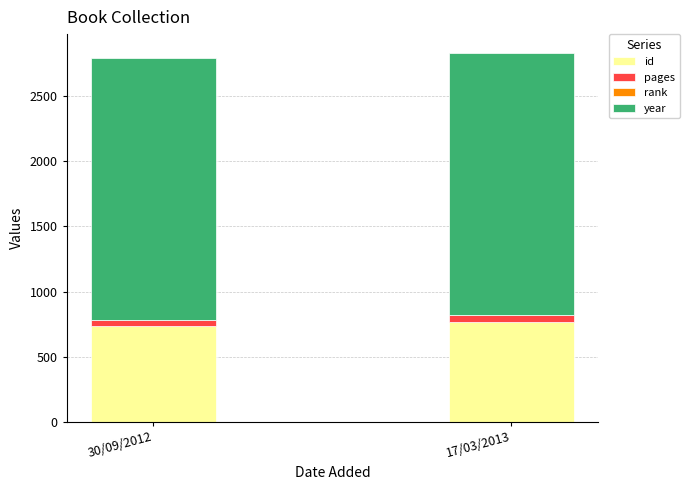

Is it true that id equals 291 at 17/03/2013?

False